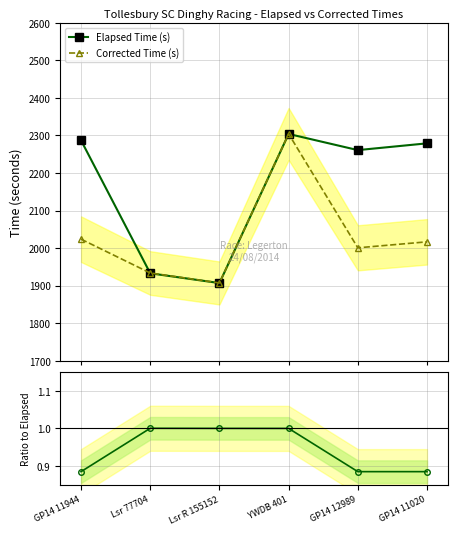

Reading left to right, what are all the values shown in this chart?

Elapsed Time (s): GP14 11944=2287.0	Lsr 77704=1933.0	Lsr R 155152=1907.0	YWDB 401=2304.0	GP14 12989=2261.0	GP14 11020=2279.0
Corrected Time (s): GP14 11944=2023.9	Lsr 77704=1933.8	Lsr R 155152=1907.3	YWDB 401=2304.2	GP14 12989=2000.9	GP14 11020=2016.8
Ratio to Elapsed: GP14 11944=0.9	Lsr 77704=1.0	Lsr R 155152=1.0	YWDB 401=1.0	GP14 12989=0.9	GP14 11020=0.9